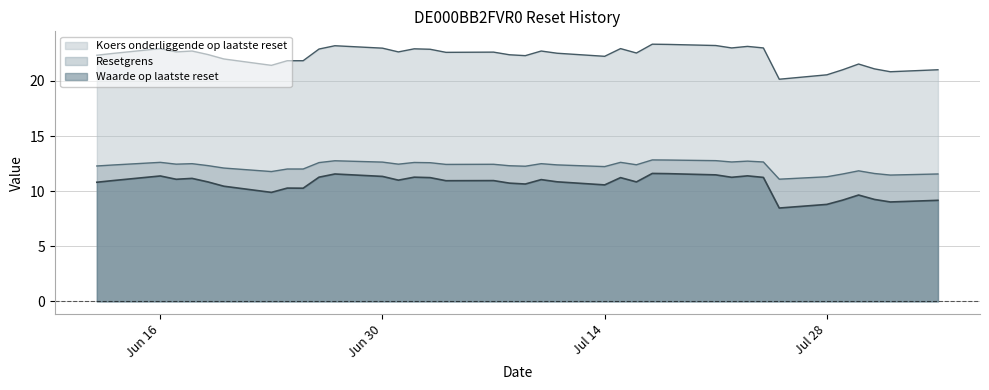

Which series changed the most between 2025-07-07 and 2025-07-03?

Waarde op laatste reset